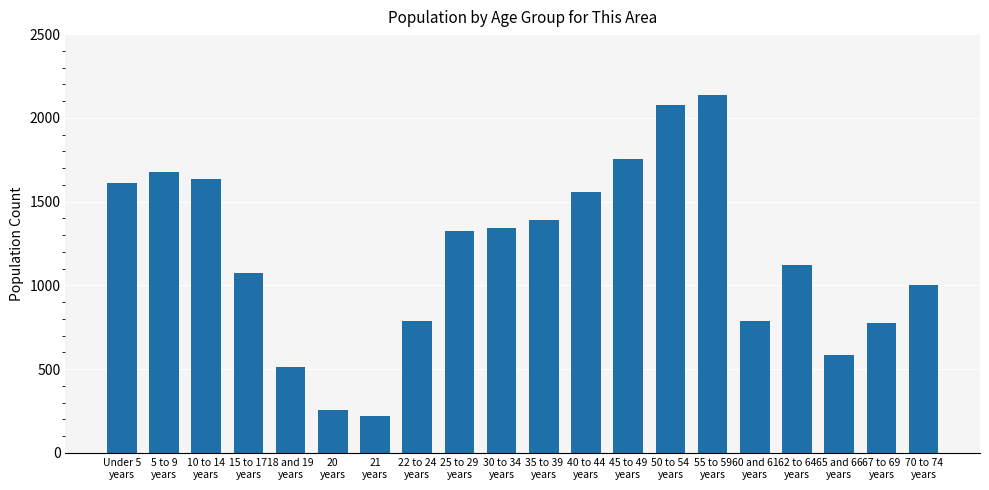

What is the value of the 12th bar from the left?

1560